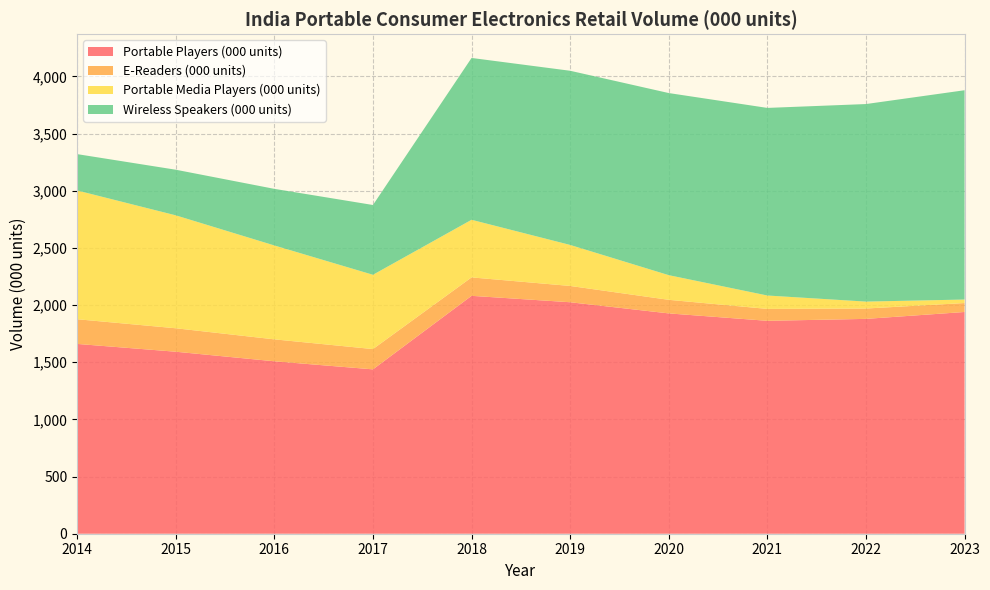

Reading right to left, transcribe all the data shown in this chart.

Portable Players (000 units): 1939.3	1879.0	1862.1	1927.0	2024.5	2080.6	1437.5	1508.1	1591.8	1660.0
E-Readers (000 units): 78.3	90.6	104.2	118.7	142.6	161.3	177.5	191.9	205.2	216.0
Portable Media Players (000 units): 30.6	60.6	117.1	215.6	358.6	503.8	649.7	821.2	987.6	1126.0
Wireless Speakers (000 units): 1830.5	1727.7	1640.7	1592.8	1523.3	1415.4	610.3	495.0	399.0	318.0